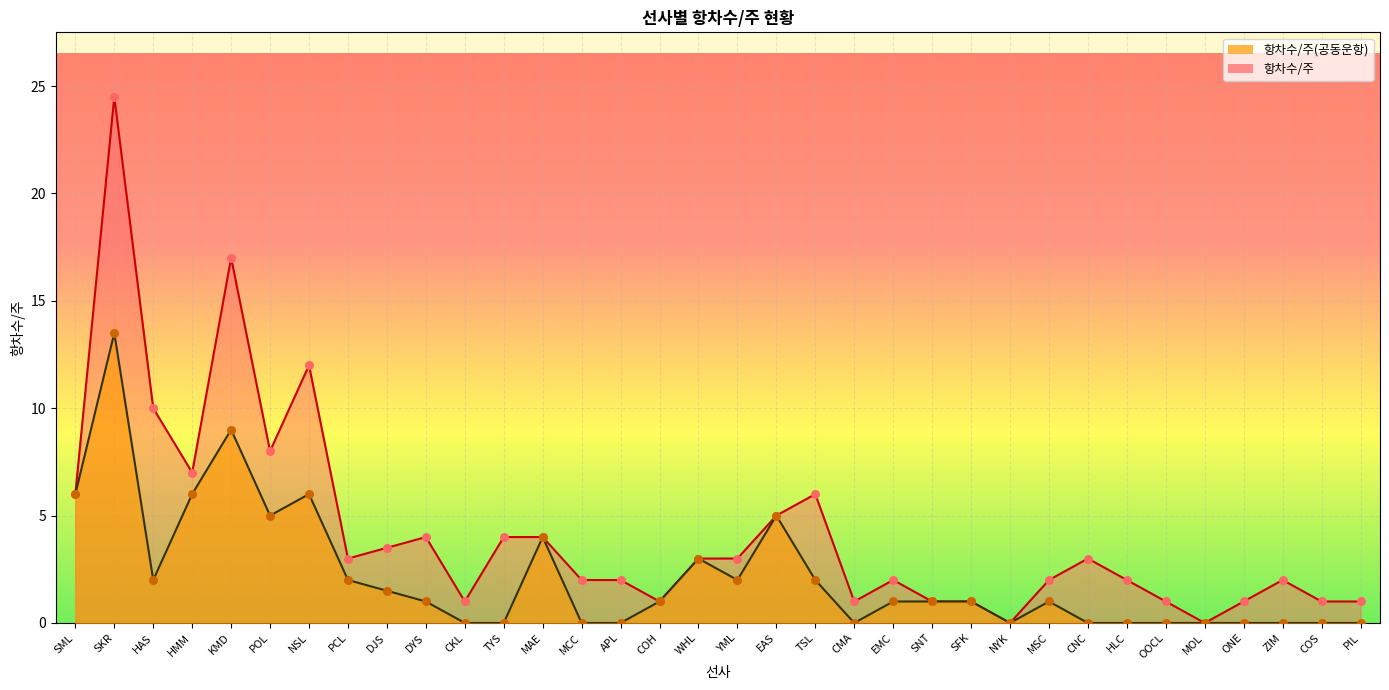

What is the total value across all series at ZIM?

2.0